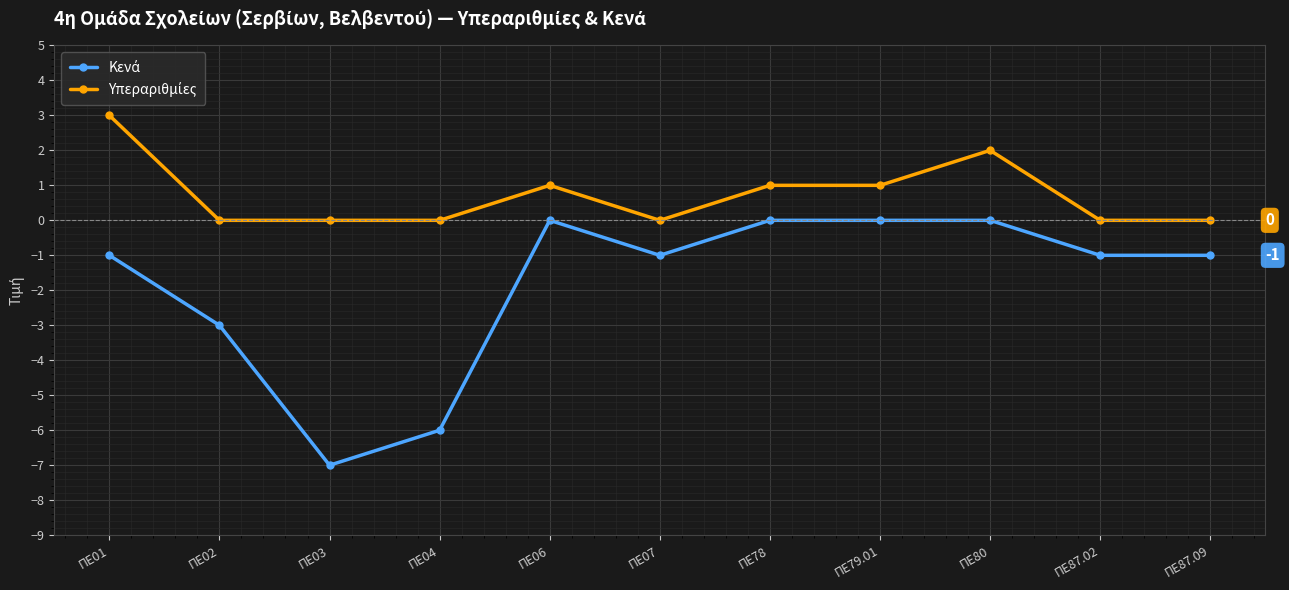

Which category has the highest value across all series?

ΠΕ01